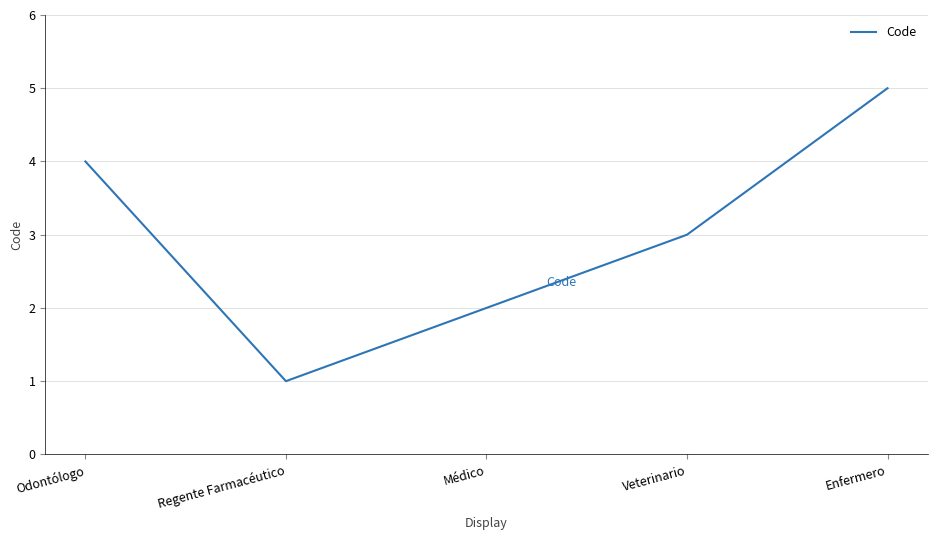

What is the difference between the values at Médico and Enfermero?

3